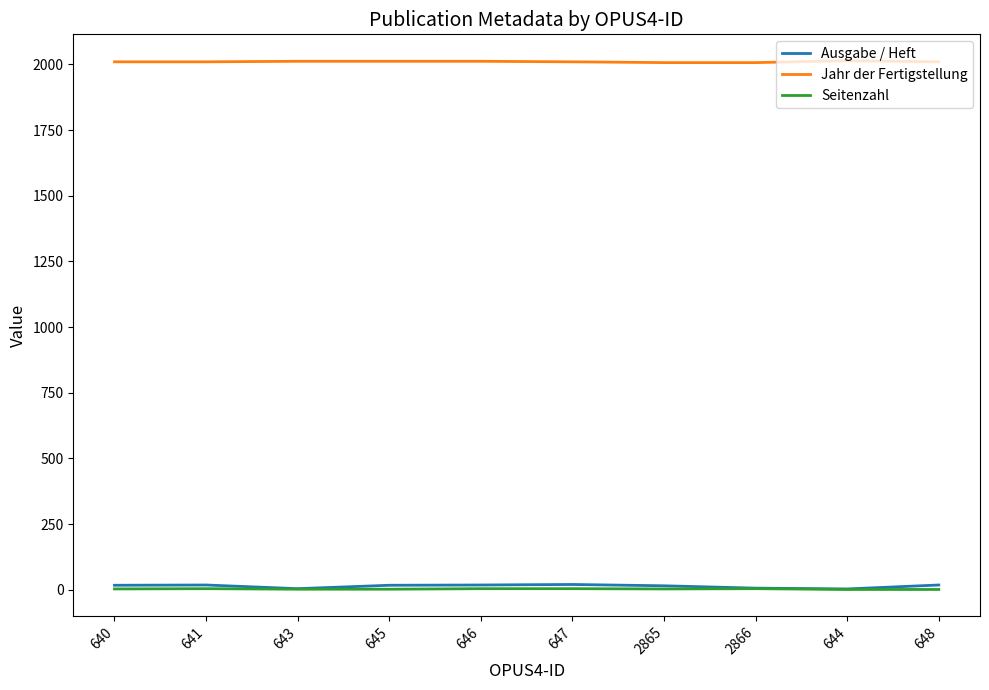

What is the difference between the maximum and minimum values in the Ausgabe / Heft series?

17